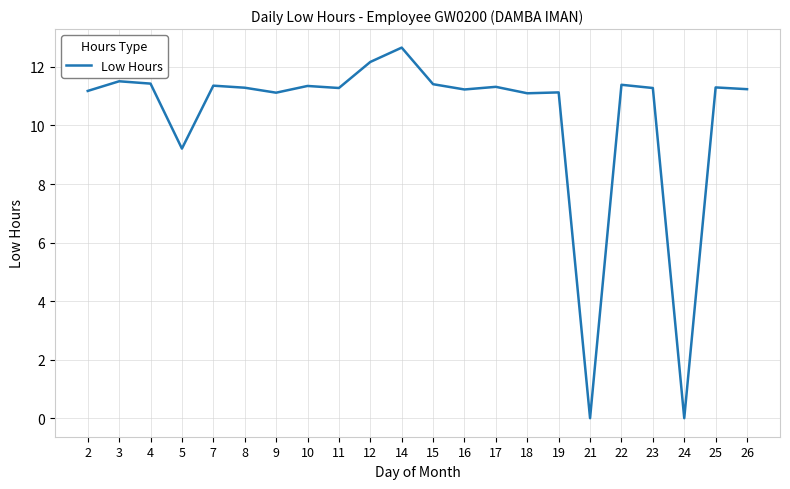

How many series are shown in this chart?

1